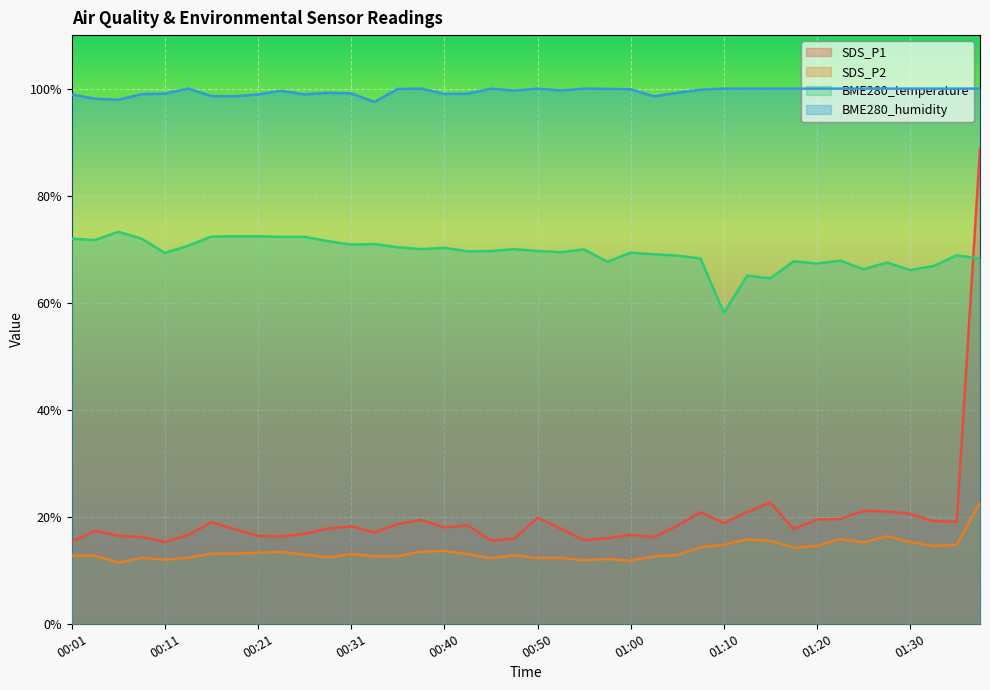

How many lines are shown in the chart?

4